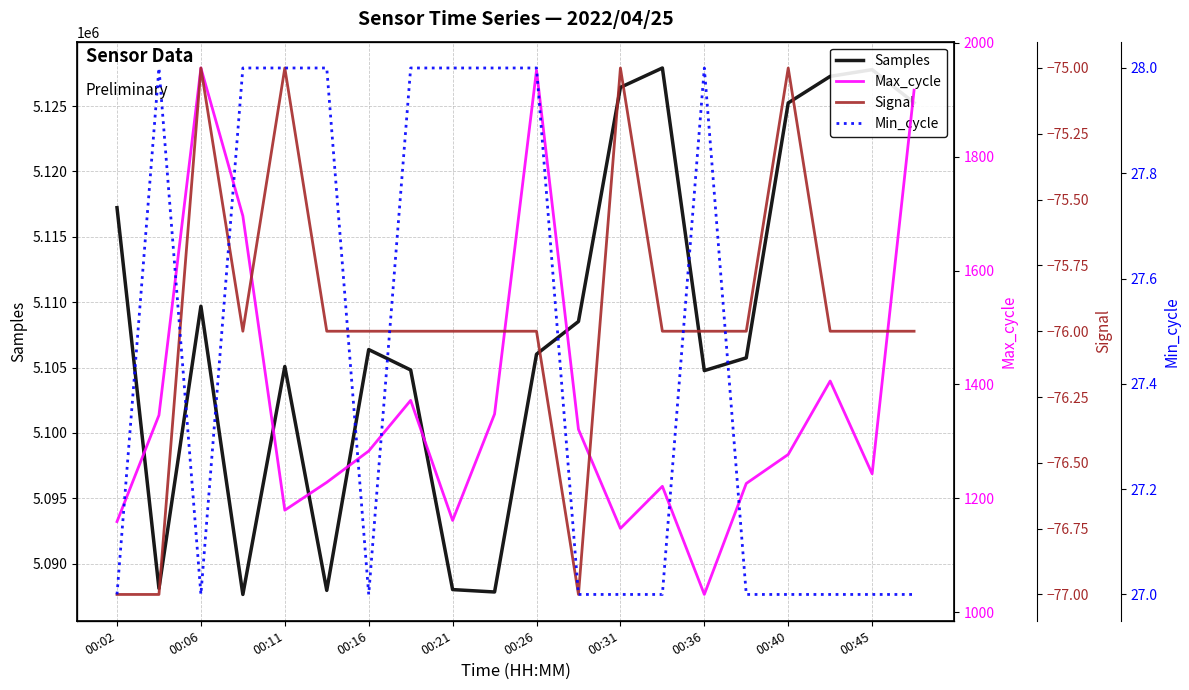

What is the lowest value of the Samples series?

5087650